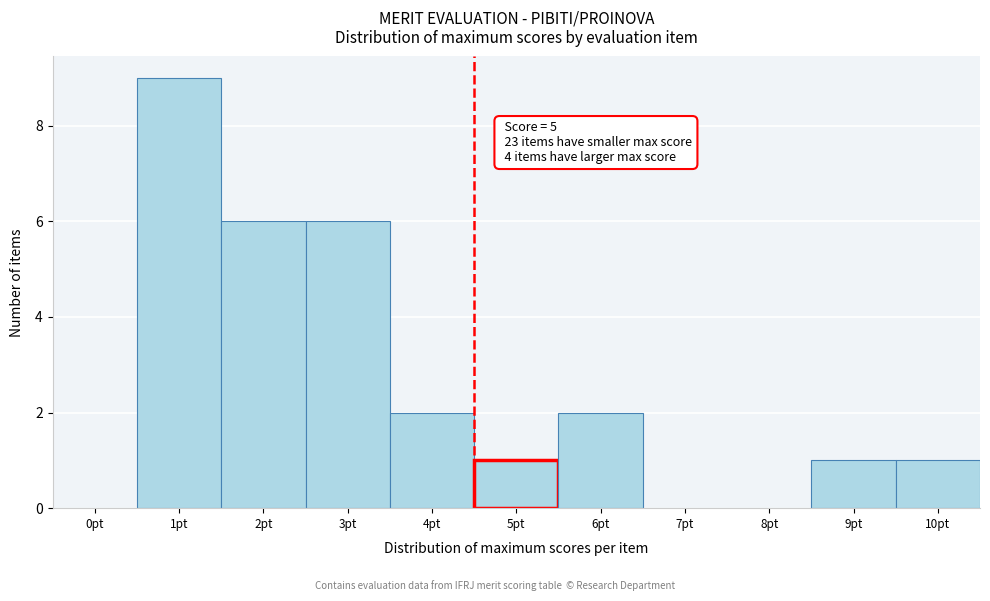

Reading left to right, extract all data points from this chart.

0pt=0	1pt=9	2pt=6	3pt=6	4pt=2	5pt=1	6pt=2	7pt=0	8pt=0	9pt=1	10pt=1